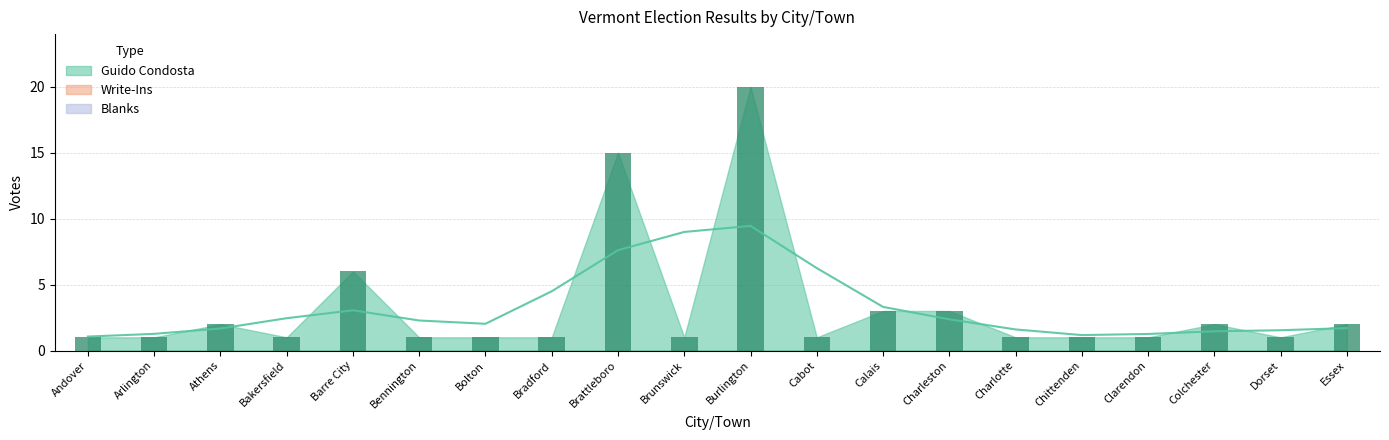

List the labels in order of Write-Ins value, largest first.

Andover, Arlington, Athens, Bakersfield, Barre City, Bennington, Bolton, Bradford, Brattleboro, Brunswick, Burlington, Cabot, Calais, Charleston, Charlotte, Chittenden, Clarendon, Colchester, Dorset, Essex